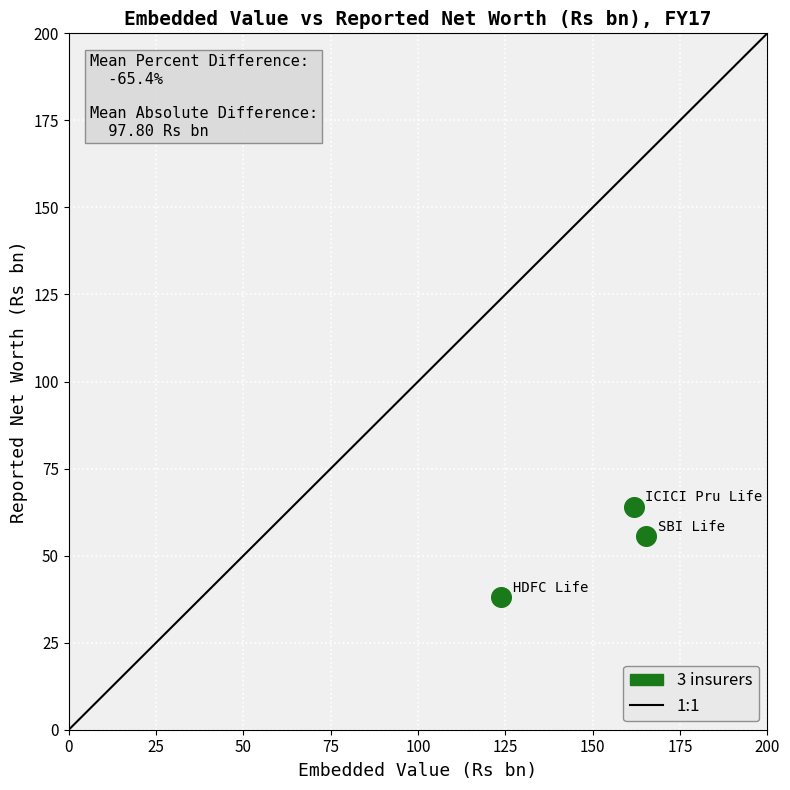

What Y value in the scatter plot is closest to 51?

55.5